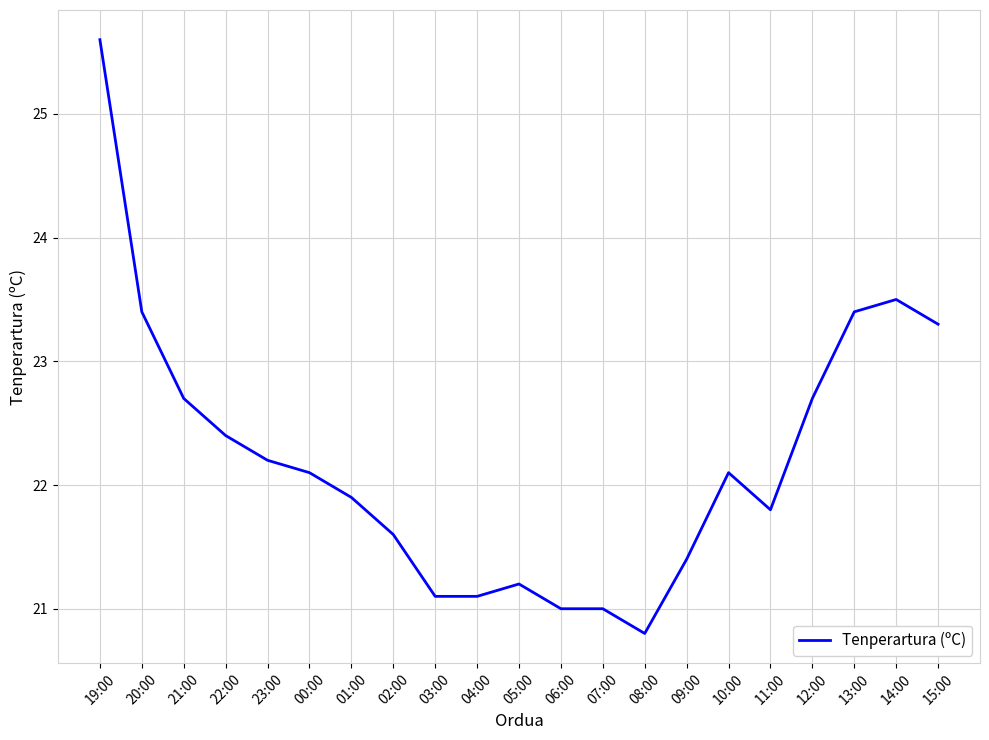

What is the smallest value displayed?

20.8